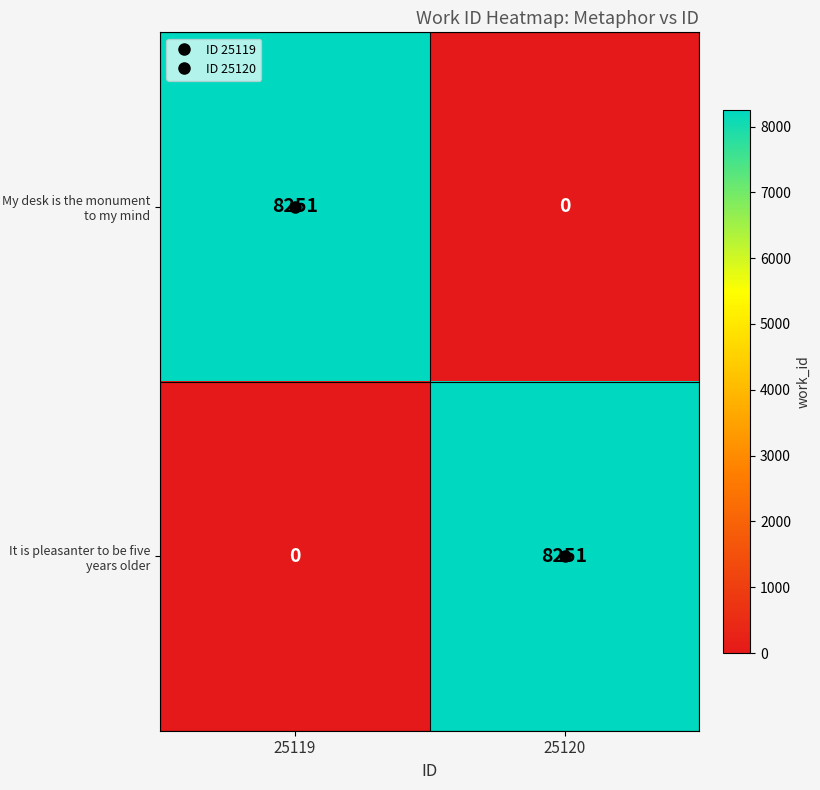

What is the total value across all series at 25120?

8251